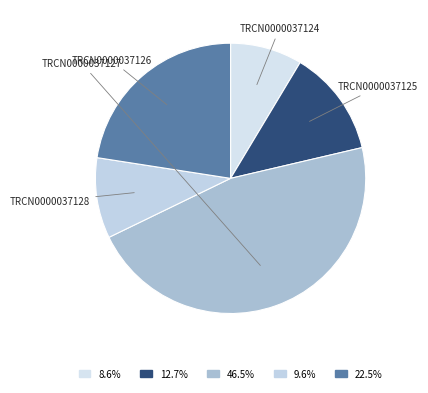

True or false: TRCN0000037126 accounts for 23% of the total.

True